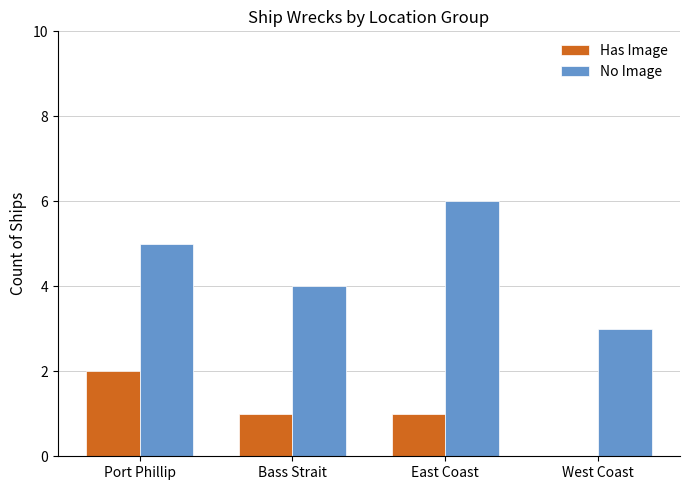

How many Has Image values are between 1 and 2?

3